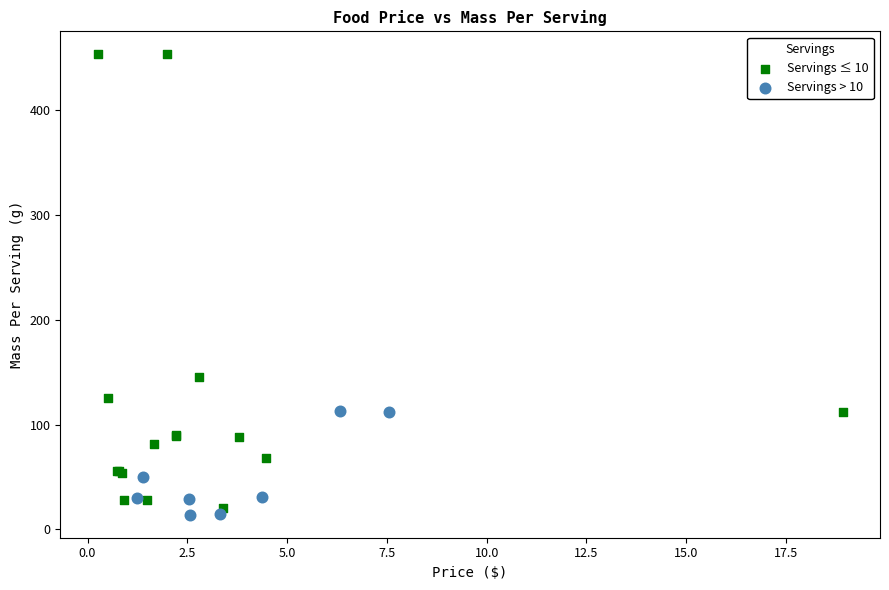

Which series reaches the maximum Y coordinate?

Servings ≤ 10